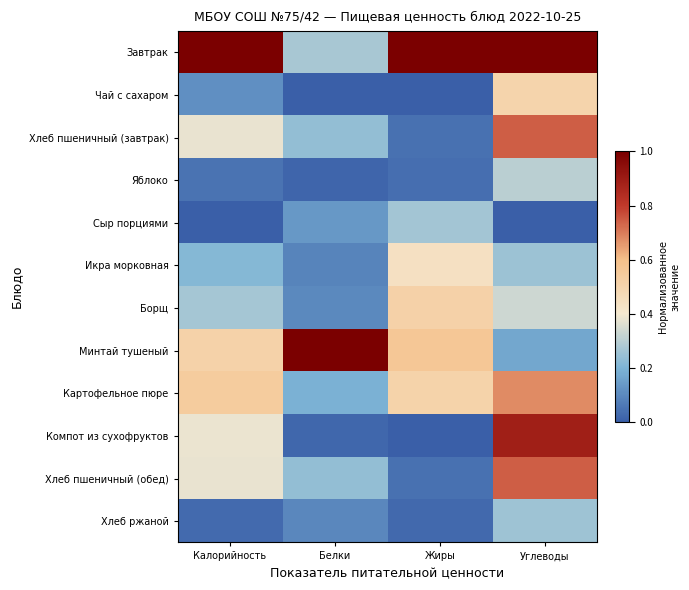

Rank the series by their maximum value, from lowest to highest.

Хлеб ржаной, Сыр порциями, Яблоко, Икра морковная, Чай с сахаром, Борщ, Картофельное пюре, Хлеб пшеничный (завтрак), Хлеб пшеничный (обед), Компот из сухофруктов, Завтрак, Минтай тушеный